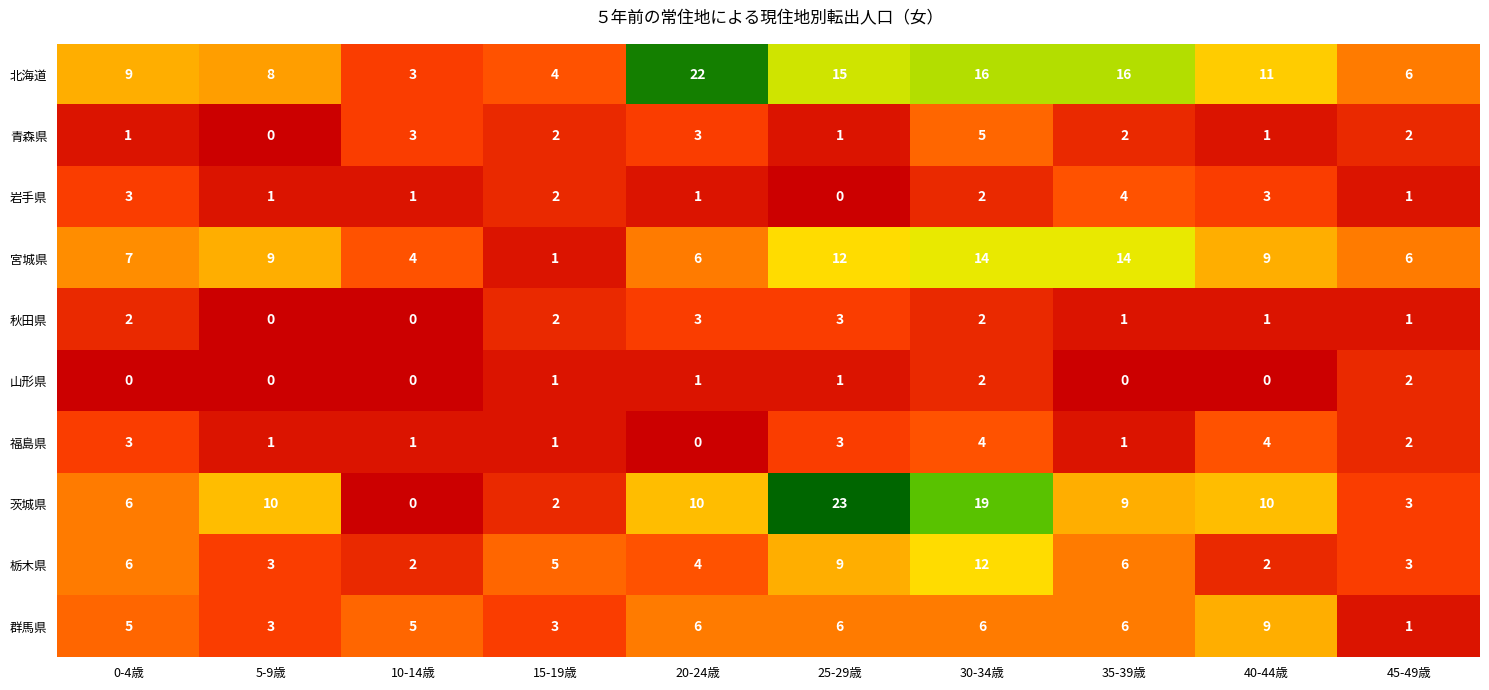

Which series has the largest total across all categories?

北海道